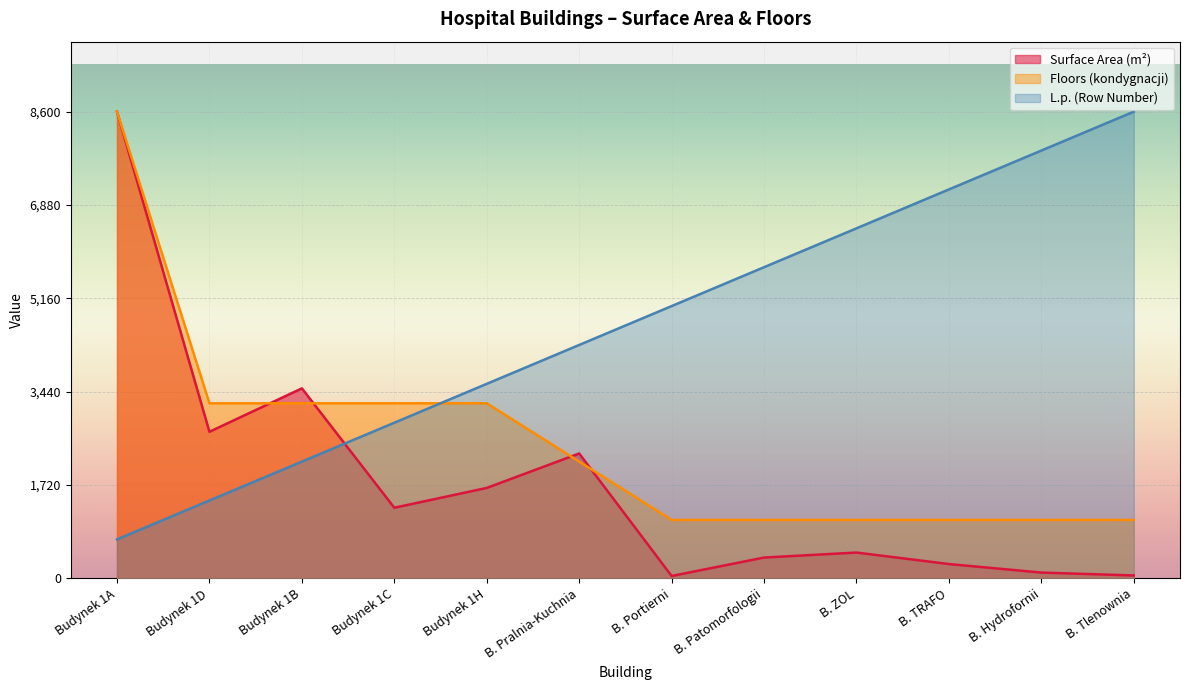

What is the label of the 1st point from the left?

Budynek 1A